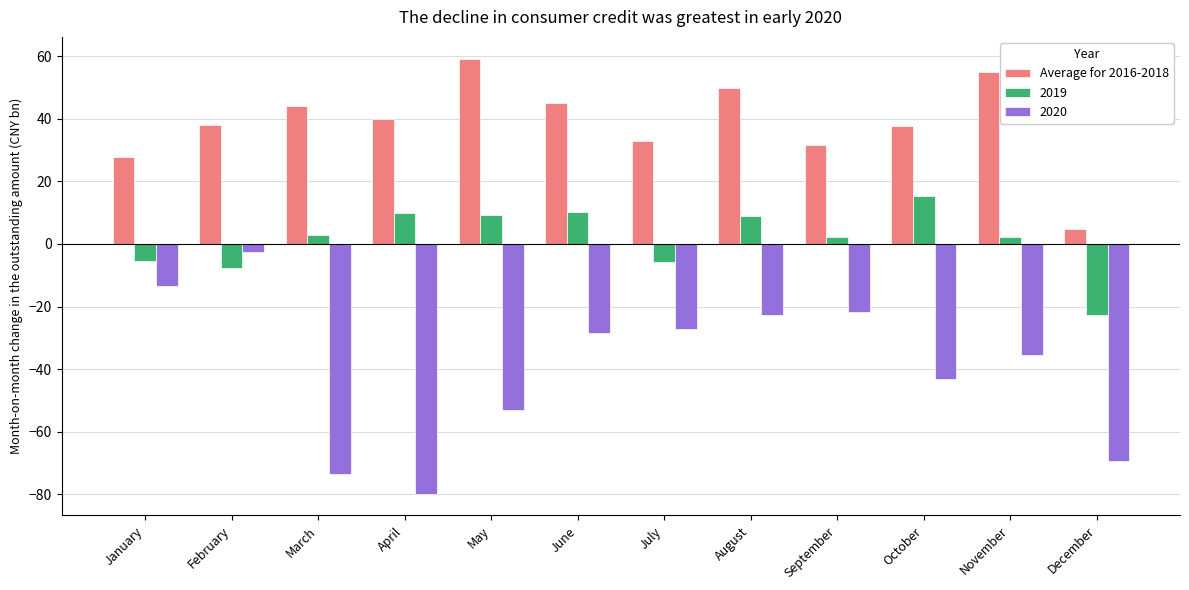

Read the 2020 value at May.

-53.0